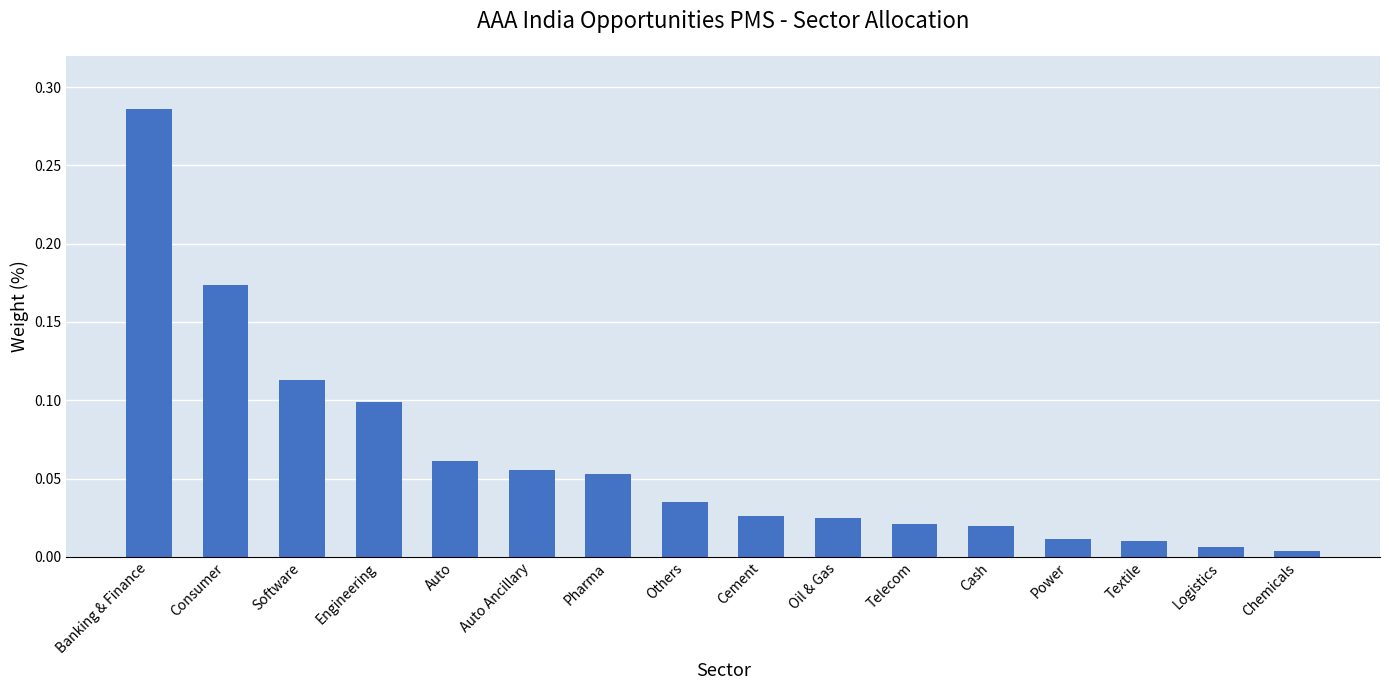

At which category does the chart reach its minimum across all series?

Chemicals